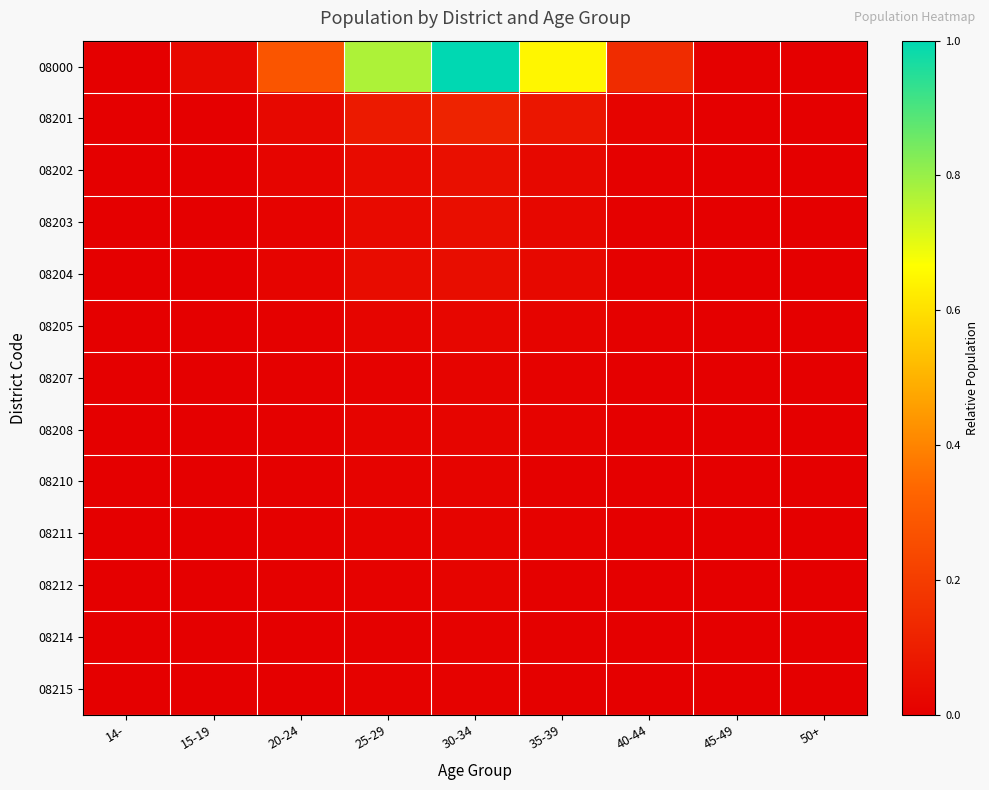

Which series changed the most between 30-34 and 35-39?

08000